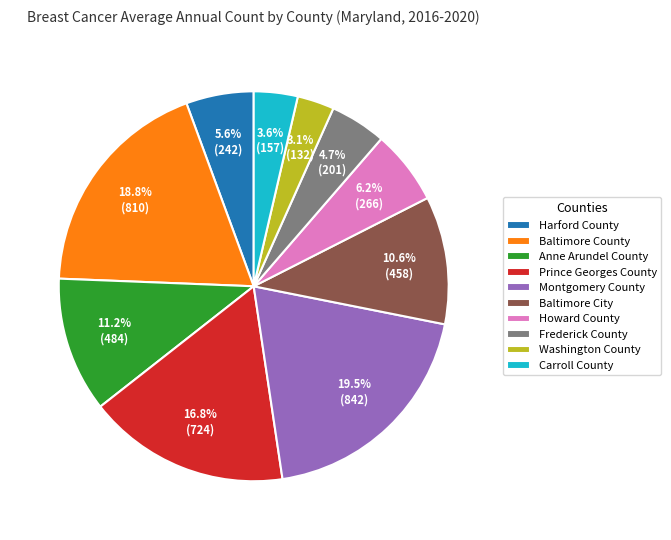

What is the largest slice in the pie chart?

Montgomery County